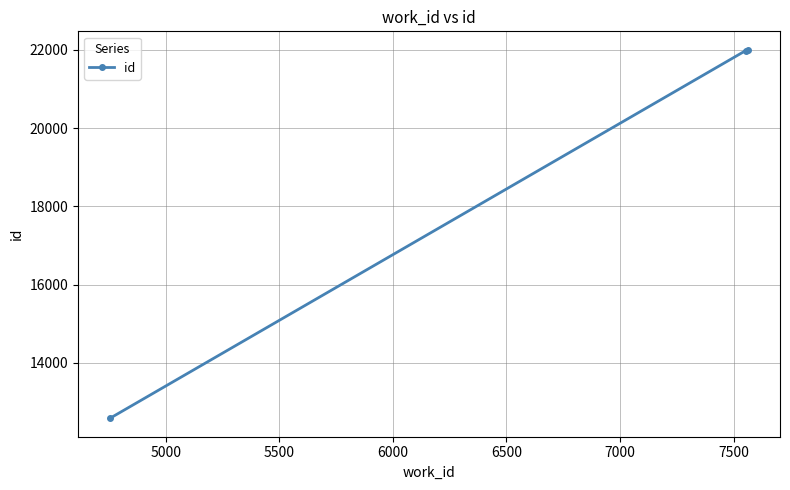

What is the greatest value displayed?

21999